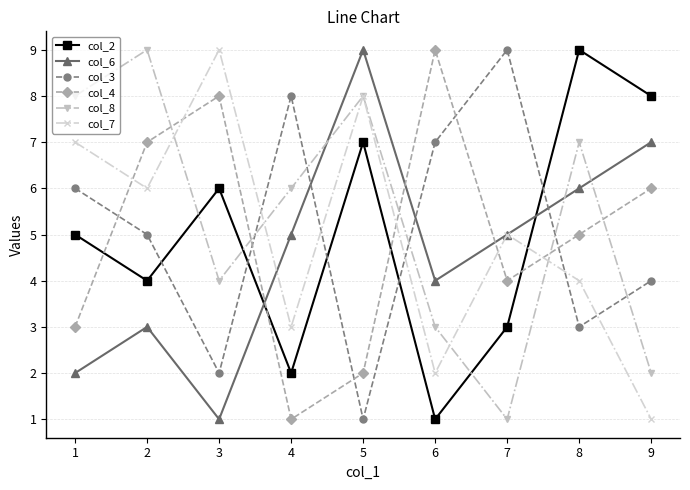

Between 2 and 8, which series saw the biggest shift?

col_2